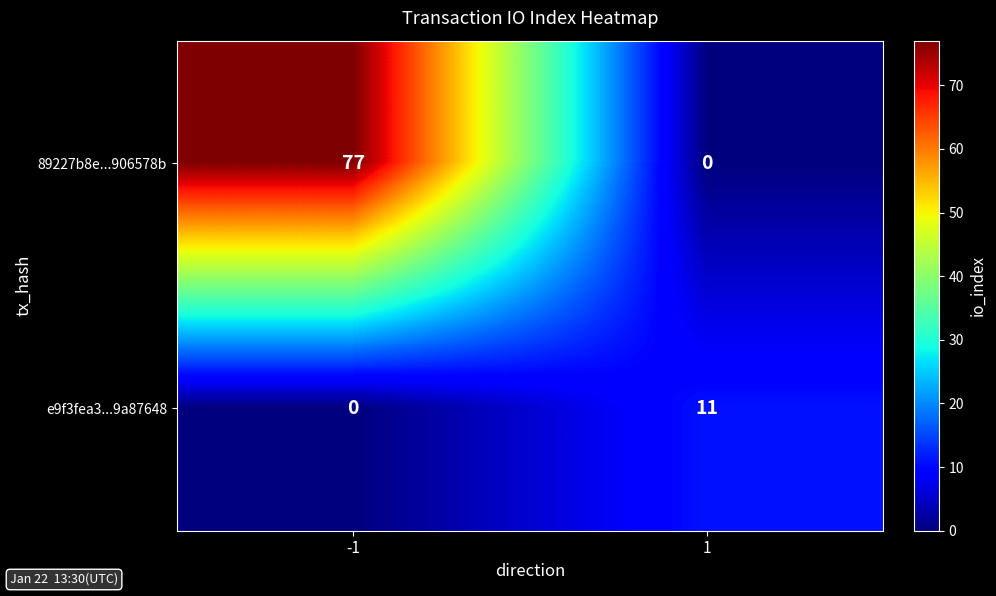

Between -1 and 1, which series saw the biggest shift?

89227b8e...906578b